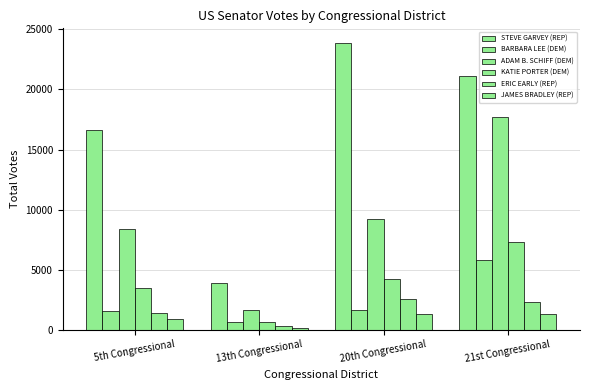

What is the total value across all series at 13th Congressional?

7236